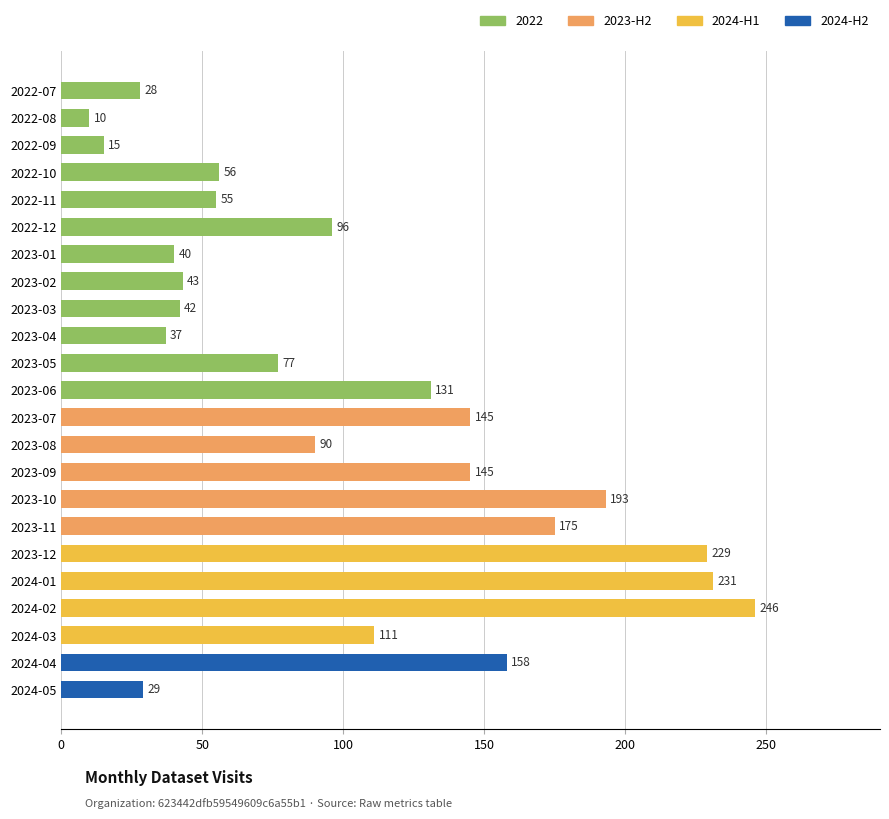

What is the greatest value displayed?

246